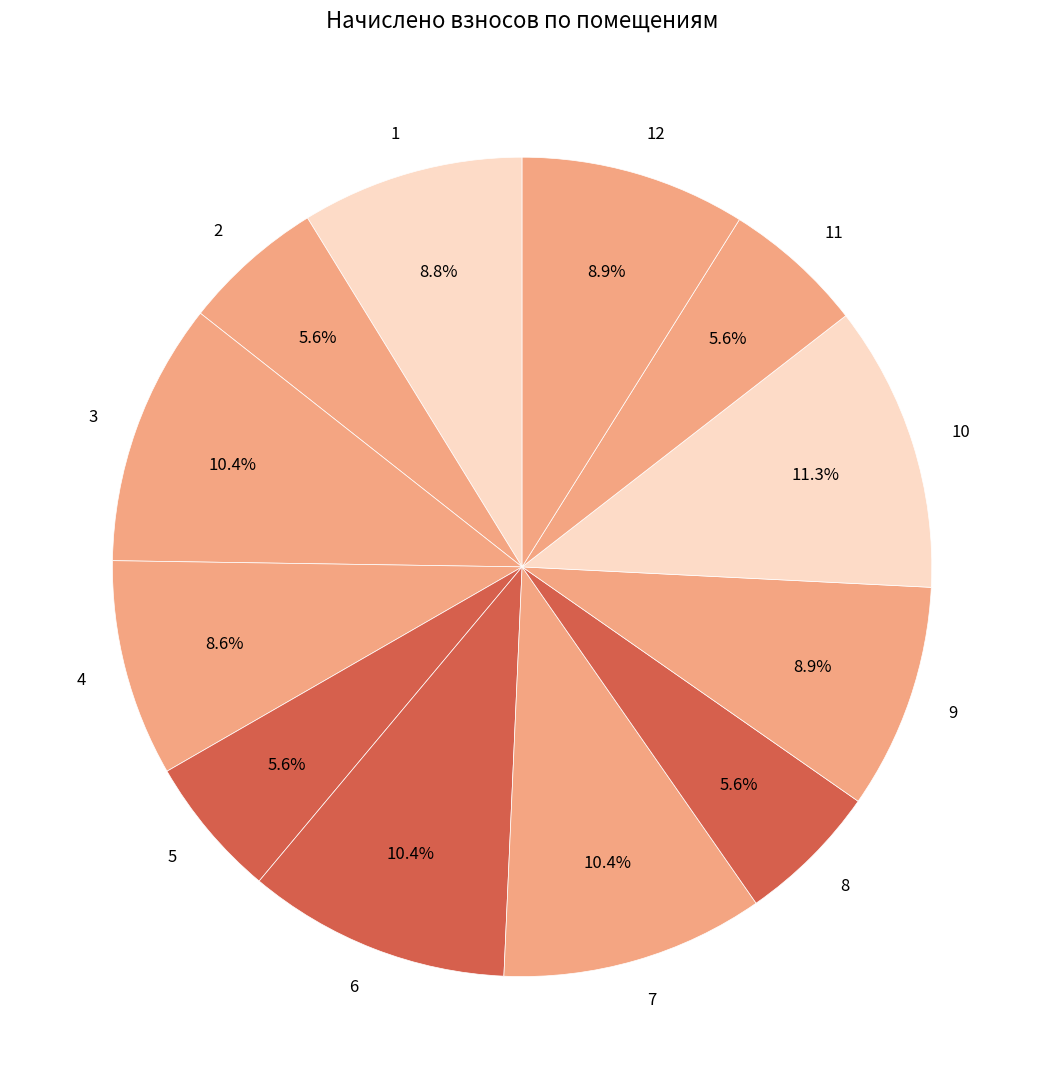

True or false: 11 accounts for 1% of the total.

False